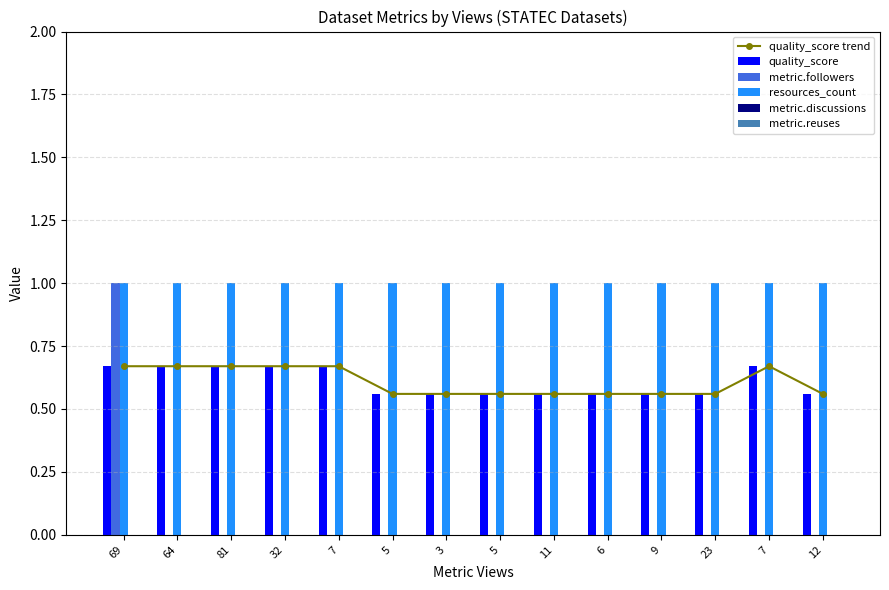

What is the average value of the quality_score series?

0.6